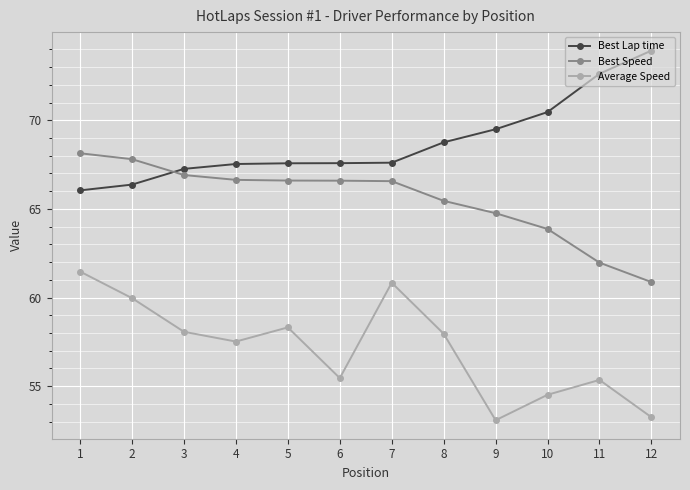

The value of Average Speed at 3 is 58.1. True or false?

True